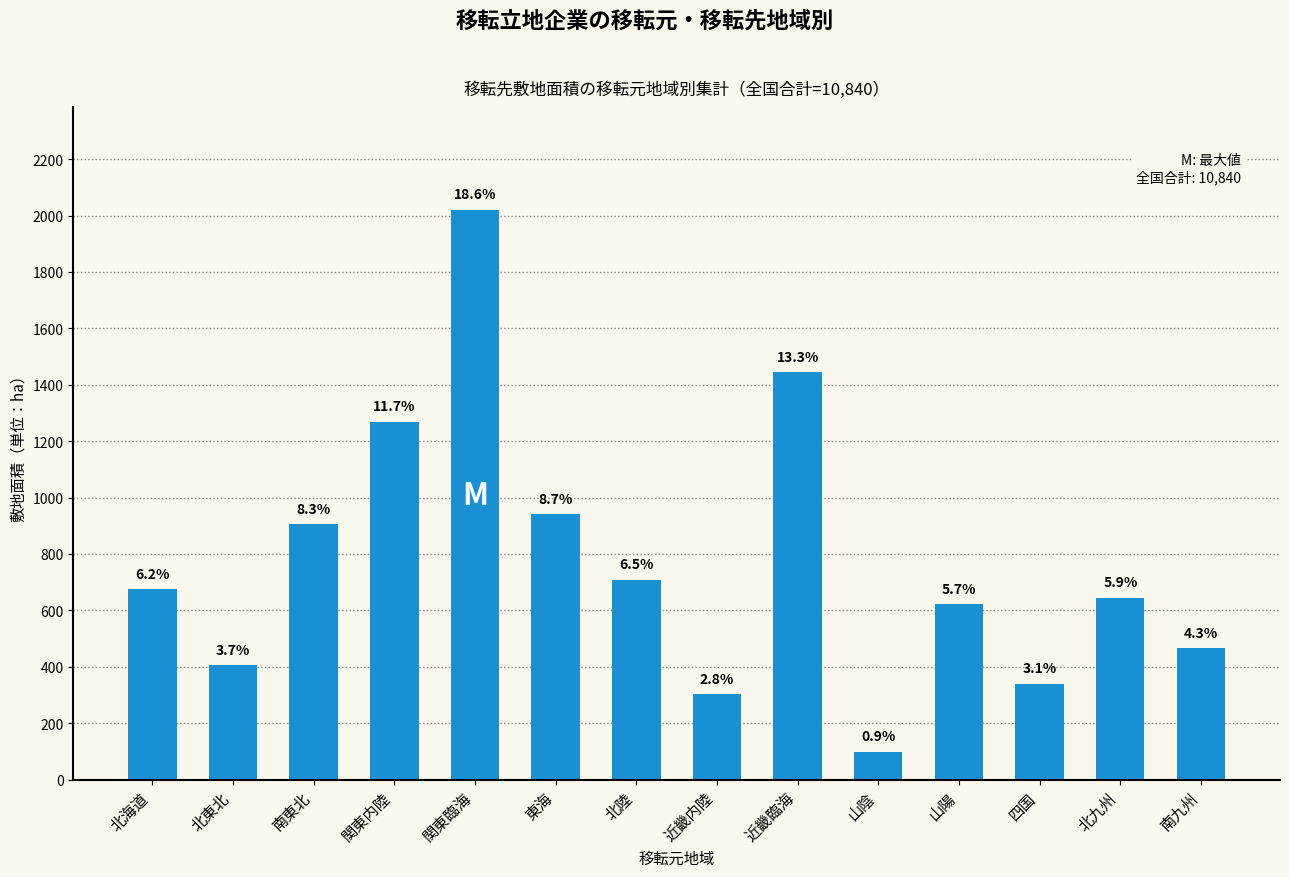

Is it true that the value at 四国 is 489?

False